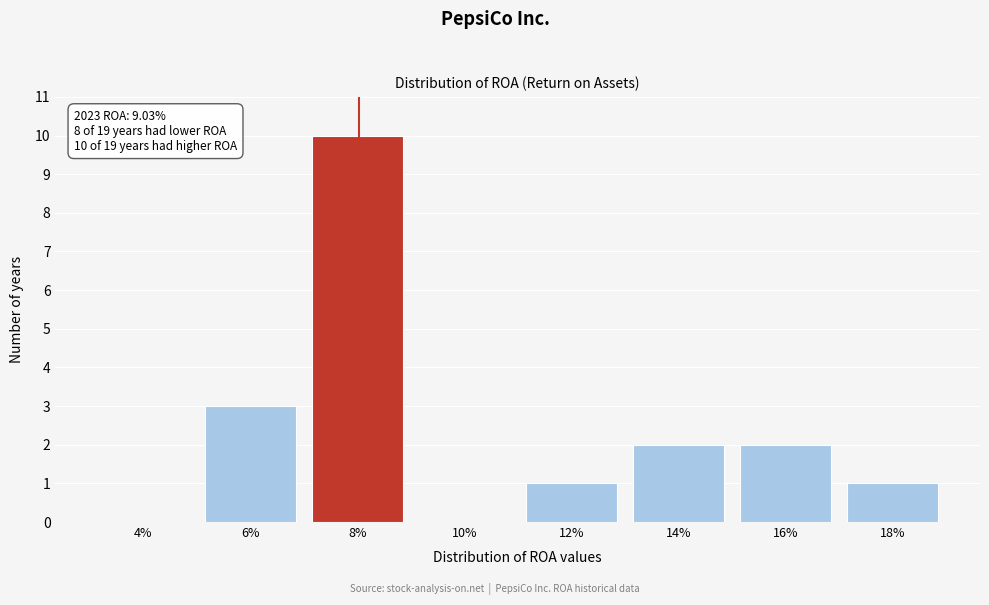

Reading left to right, list all the values displayed in this chart.

4%=0	6%=3	8%=10	10%=0	12%=1	14%=2	16%=2	18%=1